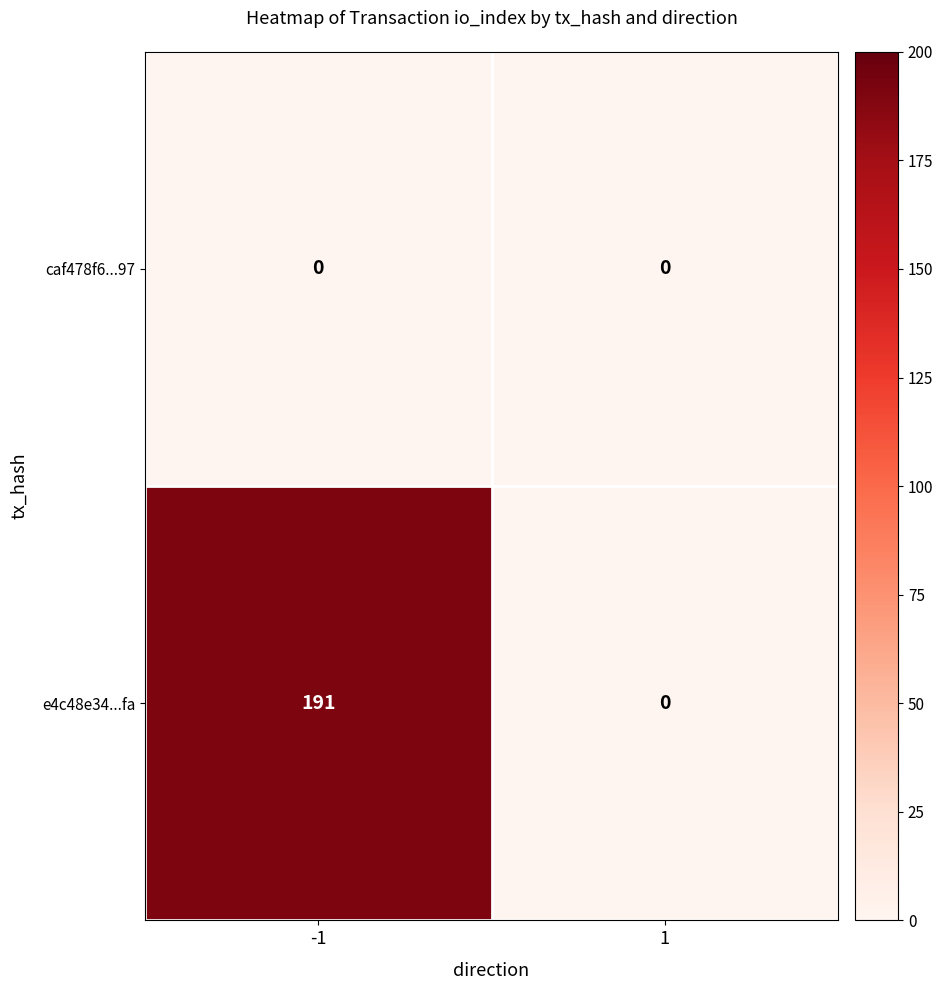

True or false: caf478f6...97 has a value of 0 at 1.

True